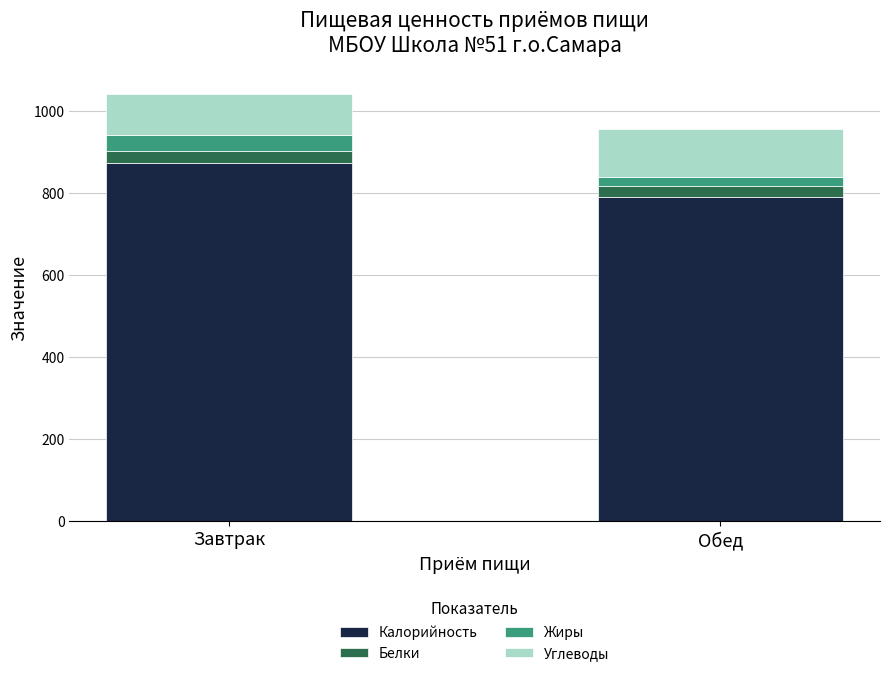

How many bars are there in total?

2